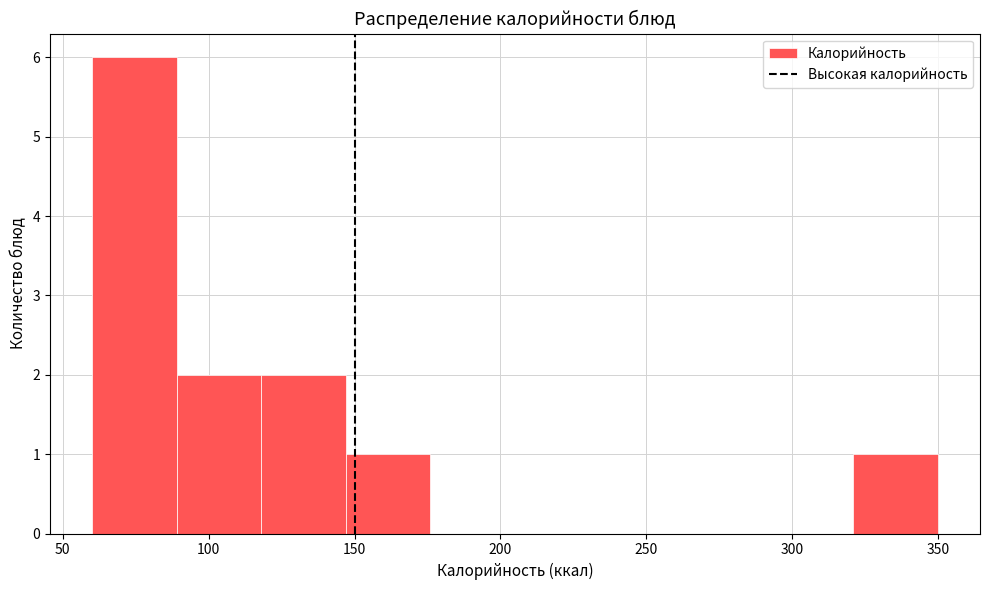

Reading left to right, transcribe this chart: for each bar, give the range it covers on the x-axis and its height. Neither the bar edges nor the heights are printed on the chart, so give them approximately, as read against the axes.

60 to 90: 6
90 to 120: 2
120 to 145: 2
145 to 175: 1
175 to 205: 0
205 to 235: 0
235 to 265: 0
265 to 290: 0
290 to 320: 0
320 to 350: 1